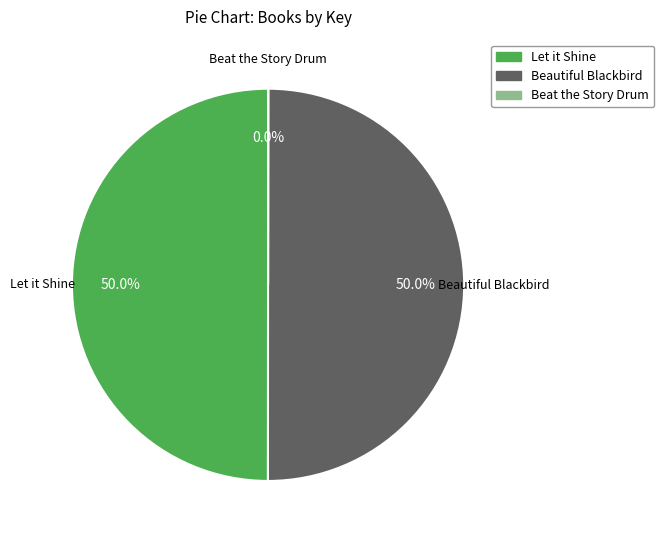

What portion of the pie excludes Beautiful Blackbird?

50.0%